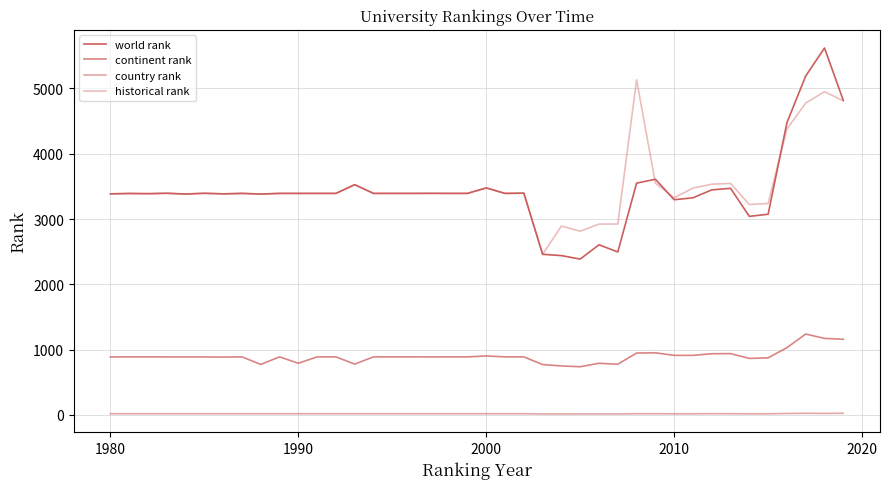

How many interior local peaks does the historical rank series have?

12